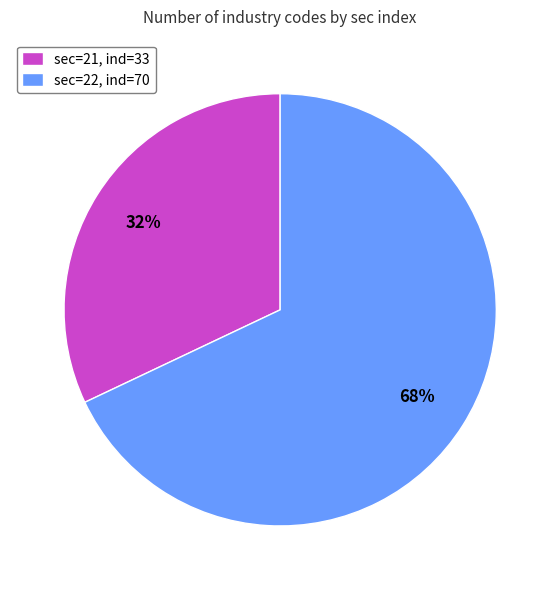

The sec=22, ind=70 slice represents 68% of the pie. True or false?

True